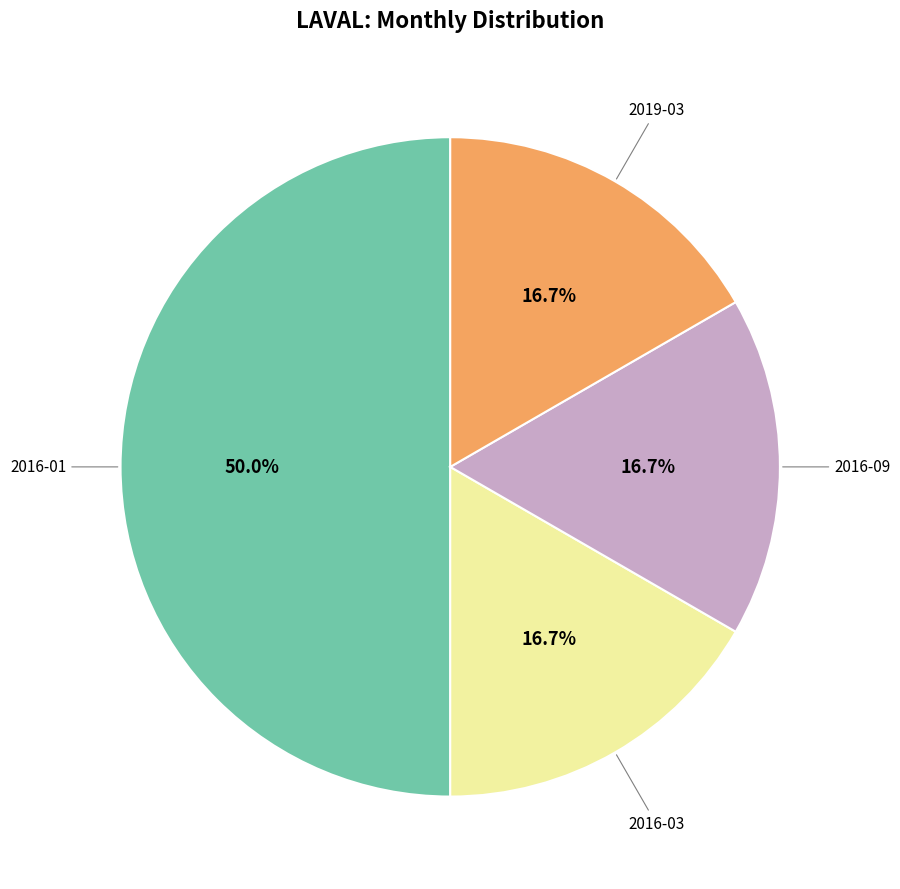

The 2016-09 slice represents 17% of the pie. True or false?

True